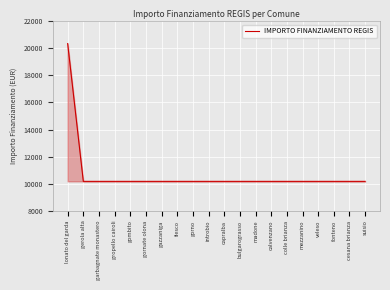

What is the change in value from lonato del garda to fonteno?

-10172